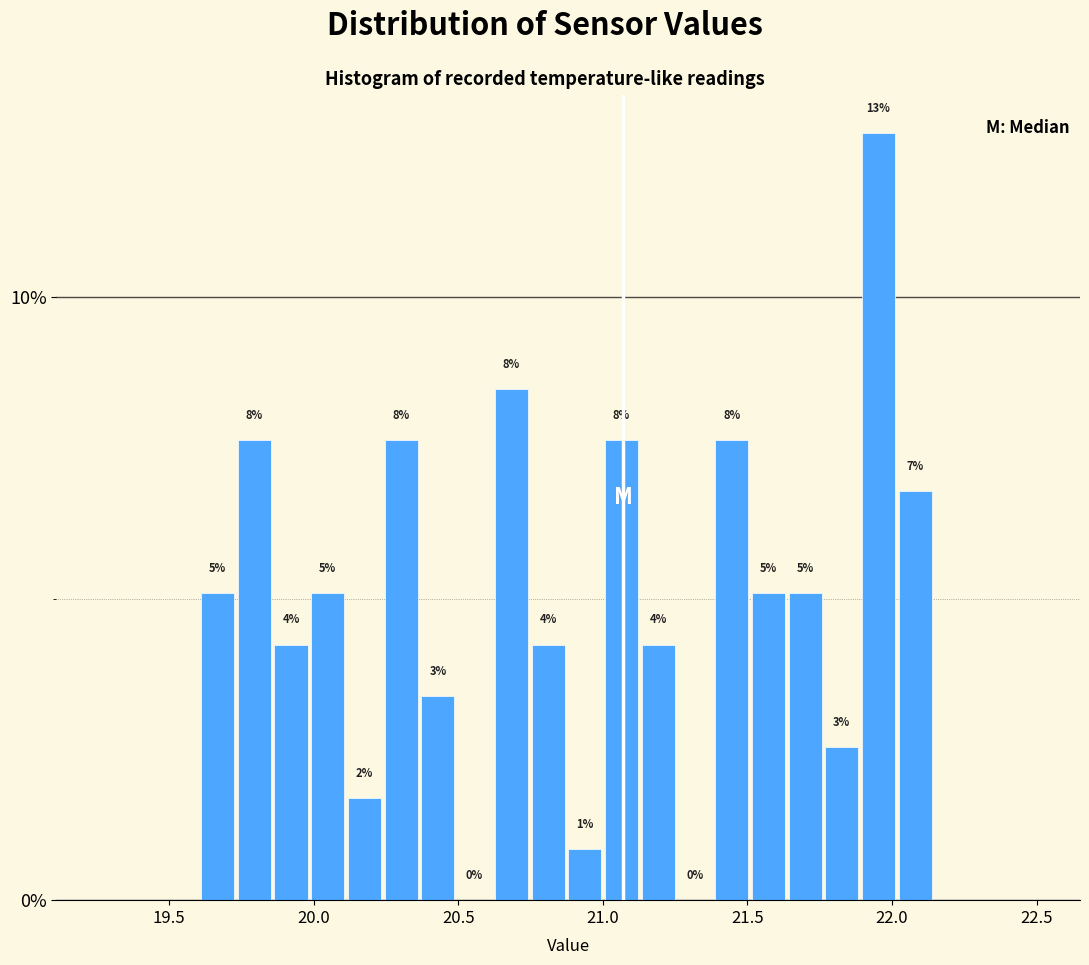

Read against the x-axis, roughly where is the centre of the tallest bar?

21.95